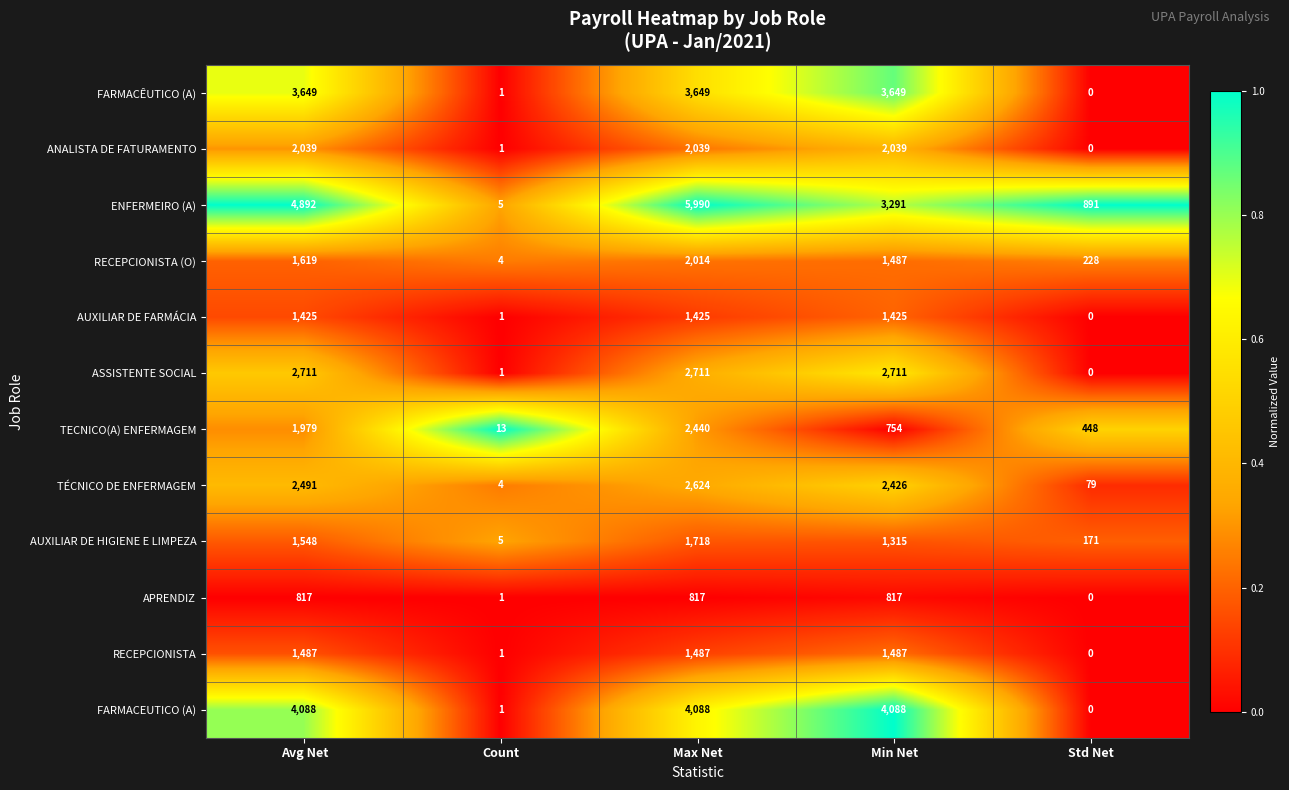

Is it true that TÉCNICO DE ENFERMAGEM equals 2624 at Max Net?

True